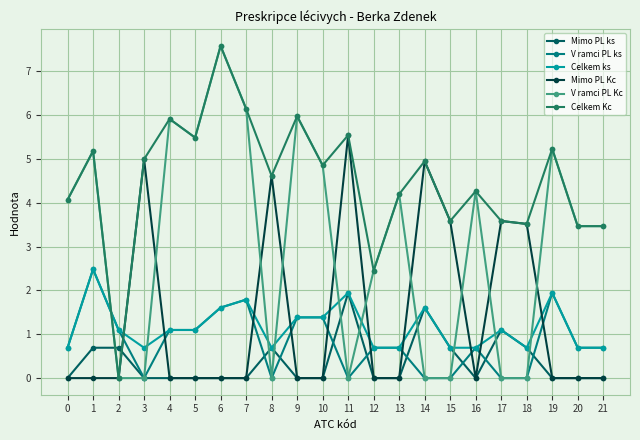

Reading right to left, transcribe all the data shown in this chart.

Mimo PL ks: 0.0	0.0	0.0	0.7	1.1	0.0	0.7	1.6	0.0	0.0	1.9	0.0	0.0	0.7	0.0	0.0	0.0	0.0	0.0	0.7	0.7	0.0
V ramci PL ks: 0.7	0.7	1.9	0.0	0.0	0.7	0.0	0.0	0.7	0.7	0.0	1.4	1.4	0.0	1.8	1.6	1.1	1.1	0.0	1.1	2.5	0.7
Celkem ks: 0.7	0.7	1.9	0.7	1.1	0.7	0.7	1.6	0.7	0.7	1.9	1.4	1.4	0.7	1.8	1.6	1.1	1.1	0.7	1.1	2.5	0.7
Mimo PL Kc: 0.0	0.0	0.0	3.5	3.6	0.0	3.6	5.0	0.0	0.0	5.5	0.0	0.0	4.6	0.0	0.0	0.0	0.0	5.0	0.0	0.0	0.0
V ramci PL Kc: 3.5	3.5	5.2	0.0	0.0	4.3	0.0	0.0	4.2	2.5	0.0	4.9	6.0	0.0	6.1	7.6	5.5	5.9	0.0	0.0	5.2	4.1
Celkem Kc: 3.5	3.5	5.2	3.5	3.6	4.3	3.6	5.0	4.2	2.5	5.5	4.9	6.0	4.6	6.1	7.6	5.5	5.9	5.0	0.0	5.2	4.1